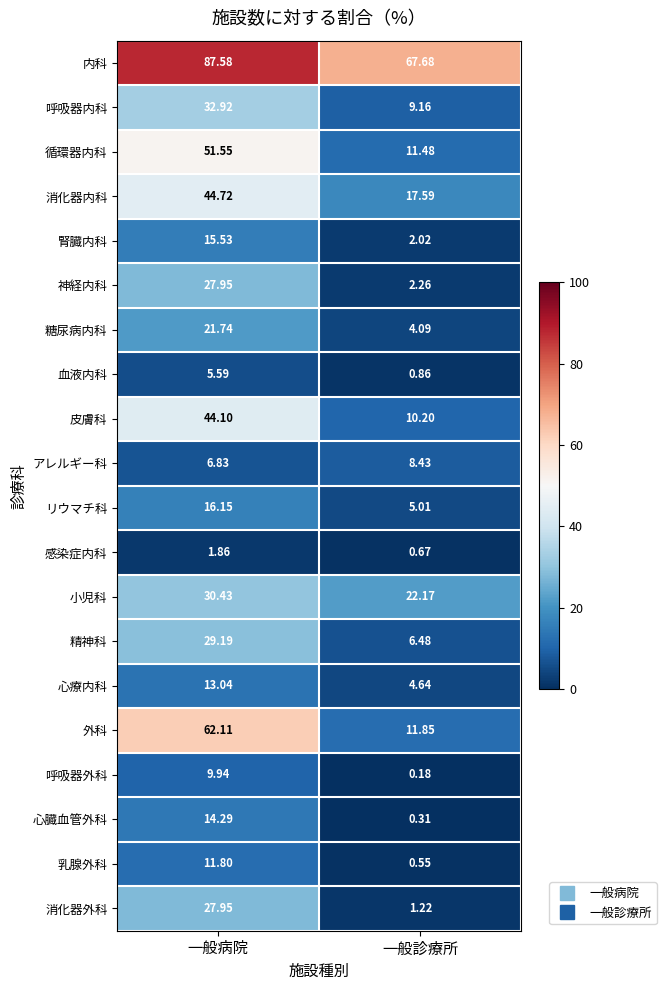

Which category has the highest value across all series?

一般病院